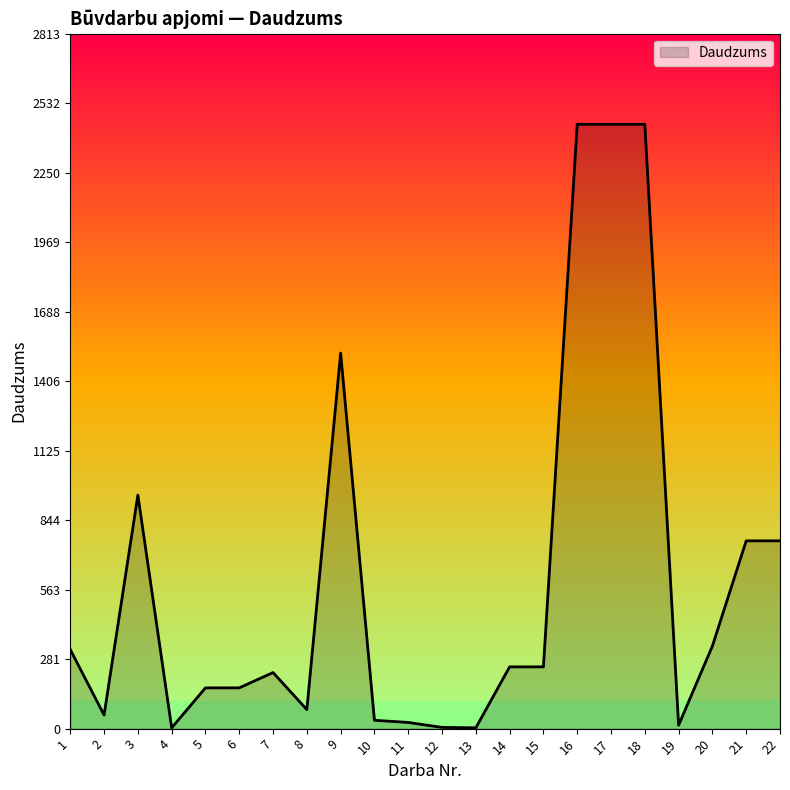

What is the change in value from 7 to 9?

+1293.0